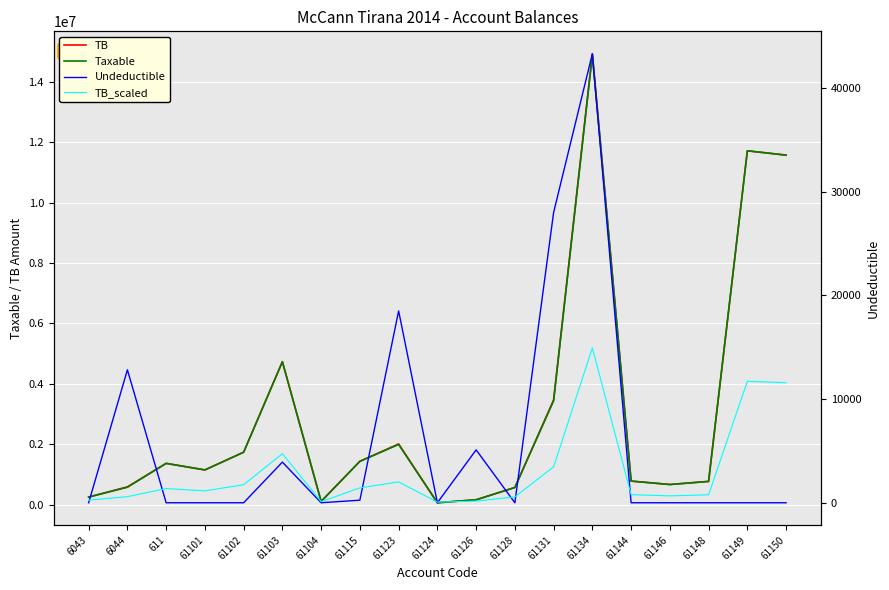

At which category is the sum across all series the highest?

61134